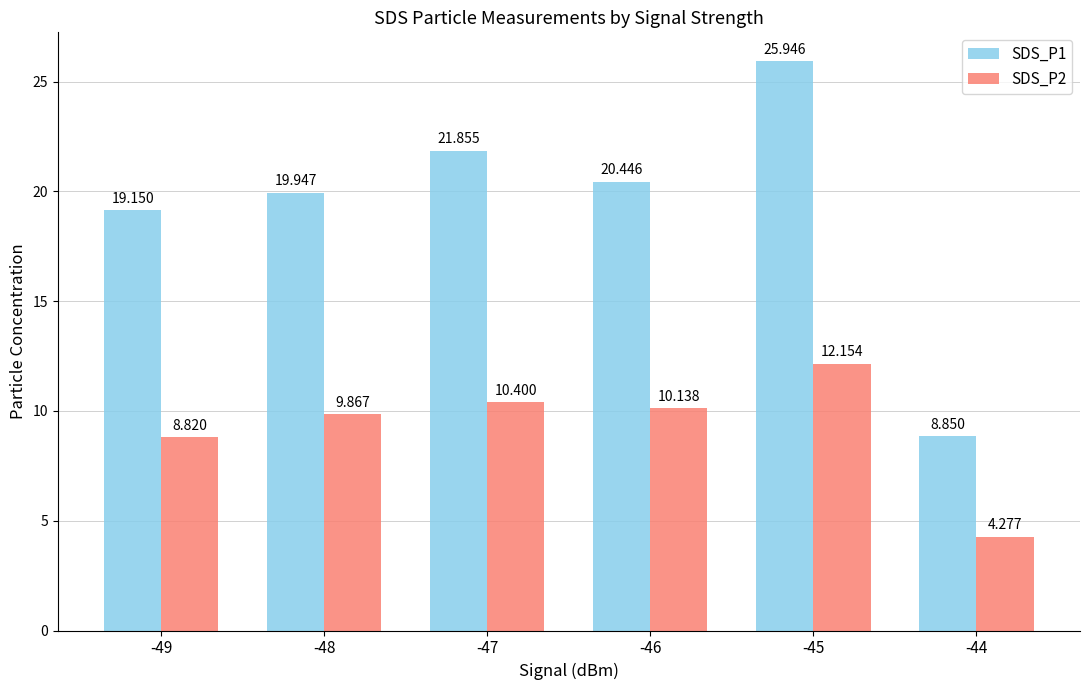

How many groups of bars are there?

6